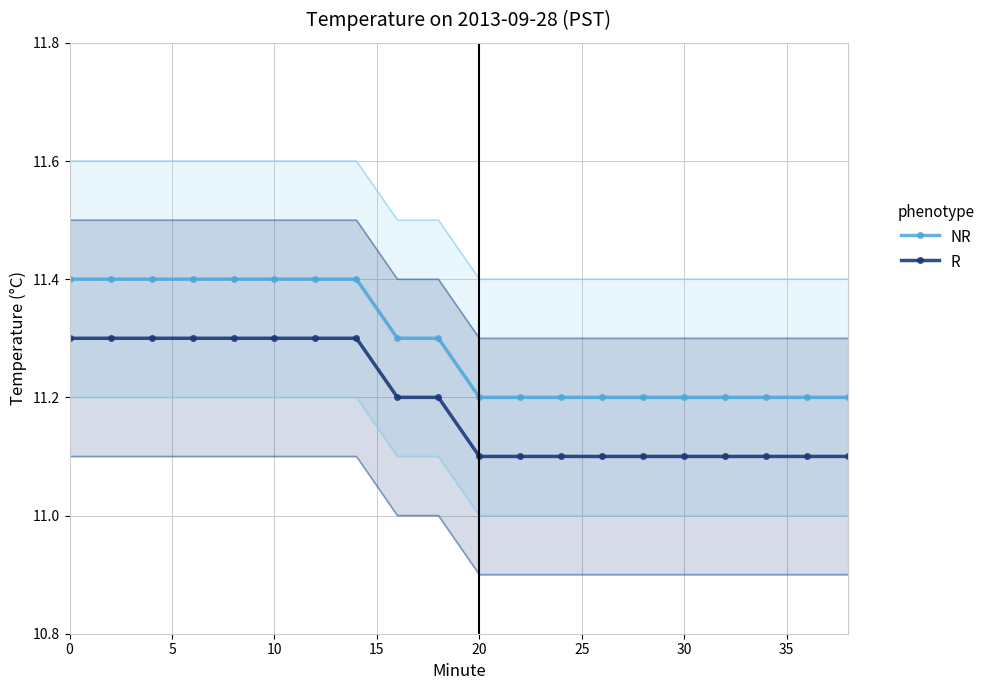

What is the sum of all R values?

223.8